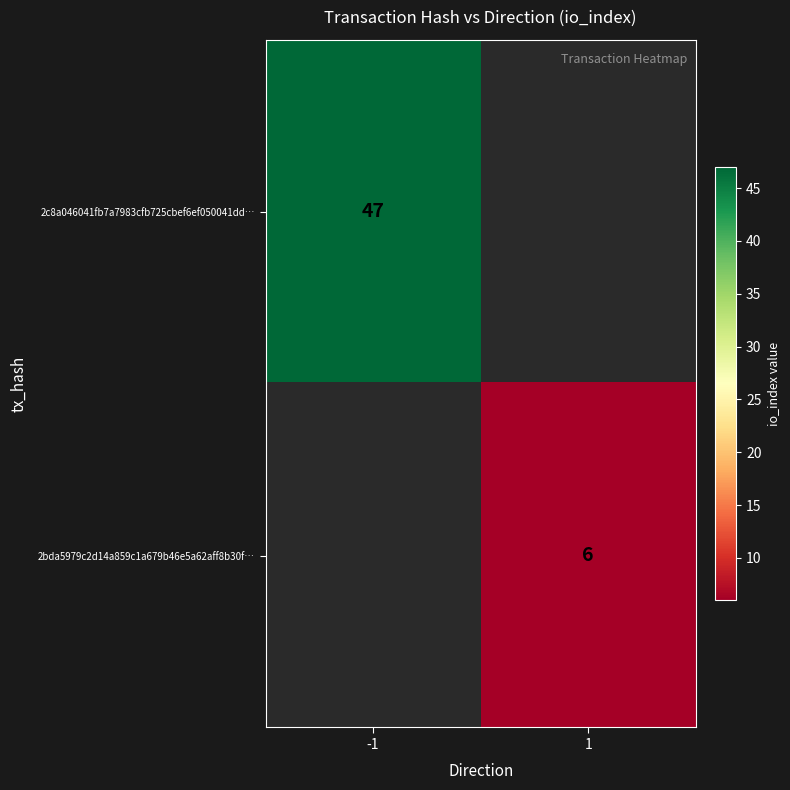

Is it true that 2c8a046041fb7a7983cfb725cbef6ef050041dd… equals 15 at -1?

False